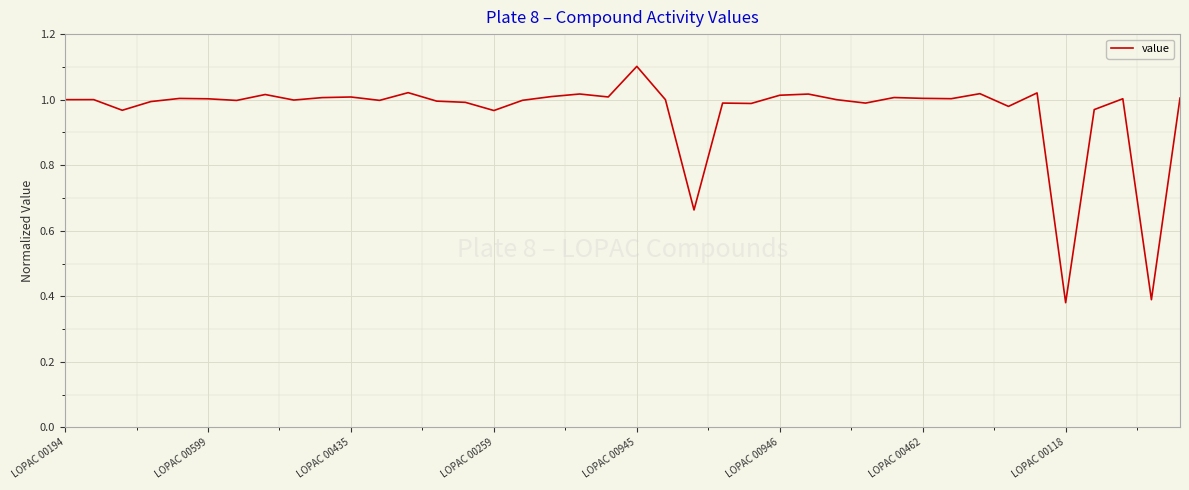

Does the chart have visible grid lines?

Yes